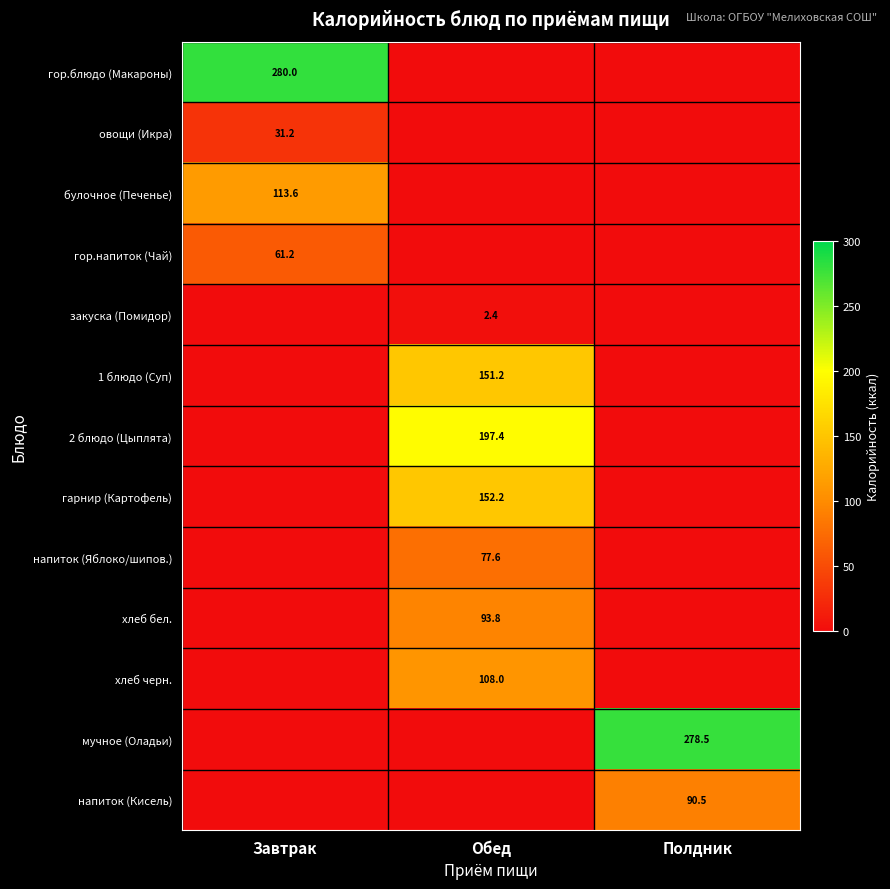

The гор.напиток (Чай) series shows 28.9 at Завтрак. True or false?

False